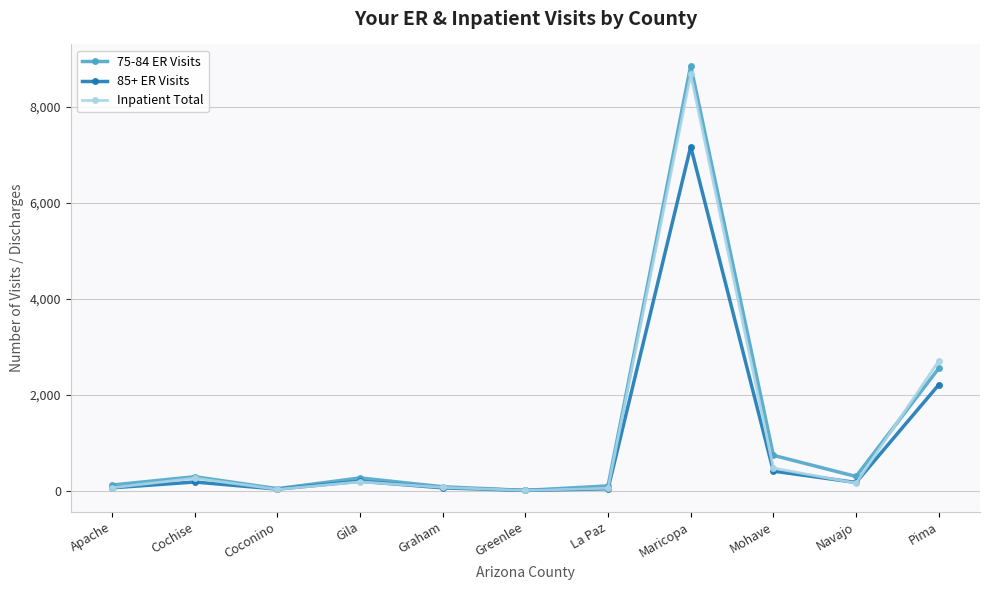

What is the label of the 1st point from the right?

Pima